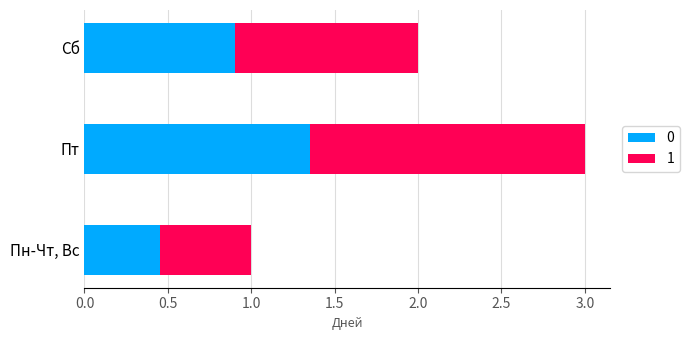

Is it true that 0 equals 0.9 at Сб?

True